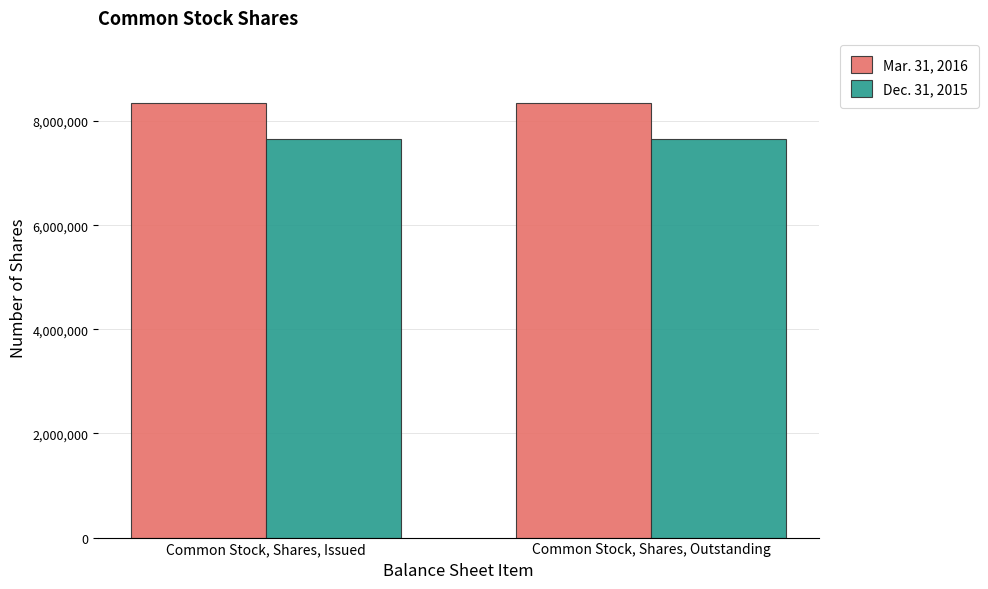

Reading left to right, what are all the values shown in this chart?

Mar. 31, 2016: 8346444	8346444
Dec. 31, 2015: 7657287	7657287